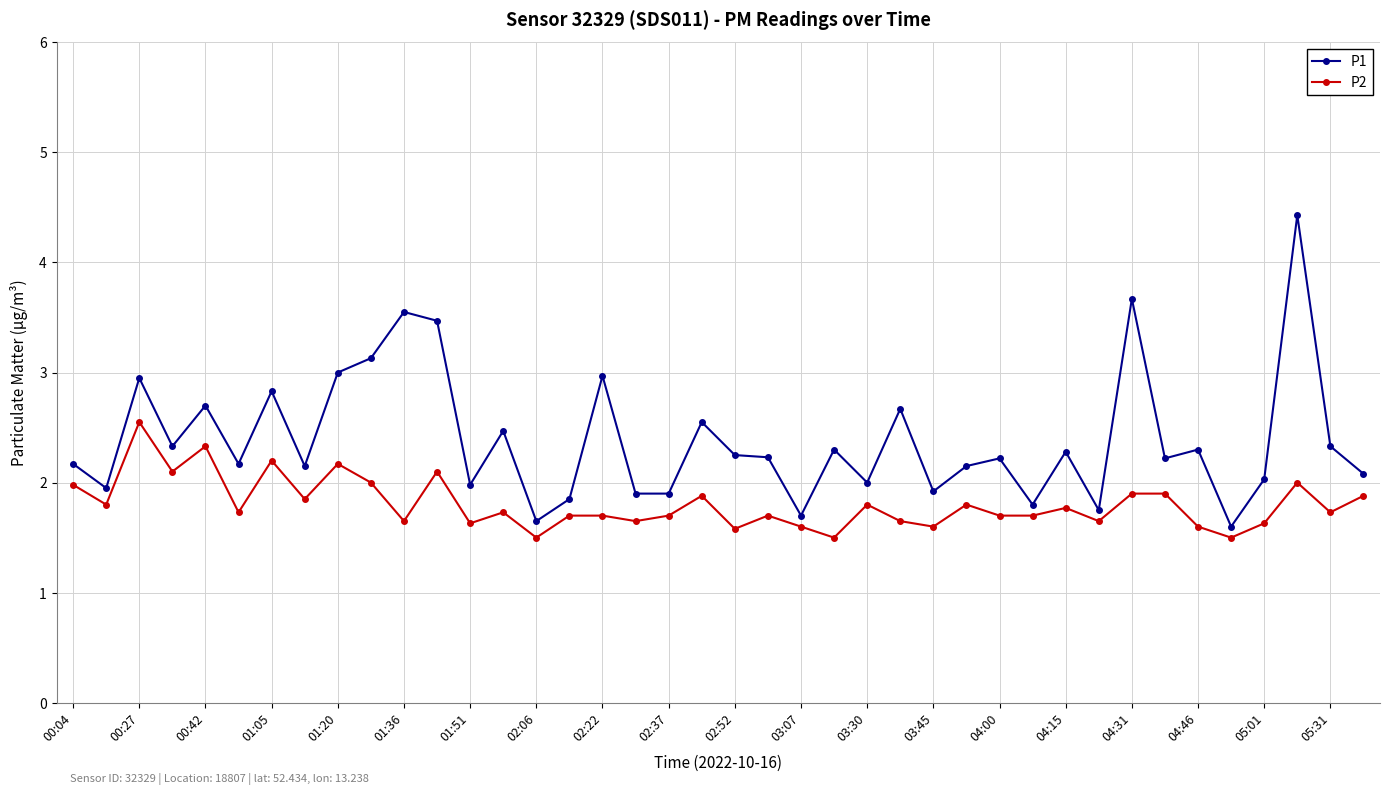

At how many categories does at least one series exceed 1?

40